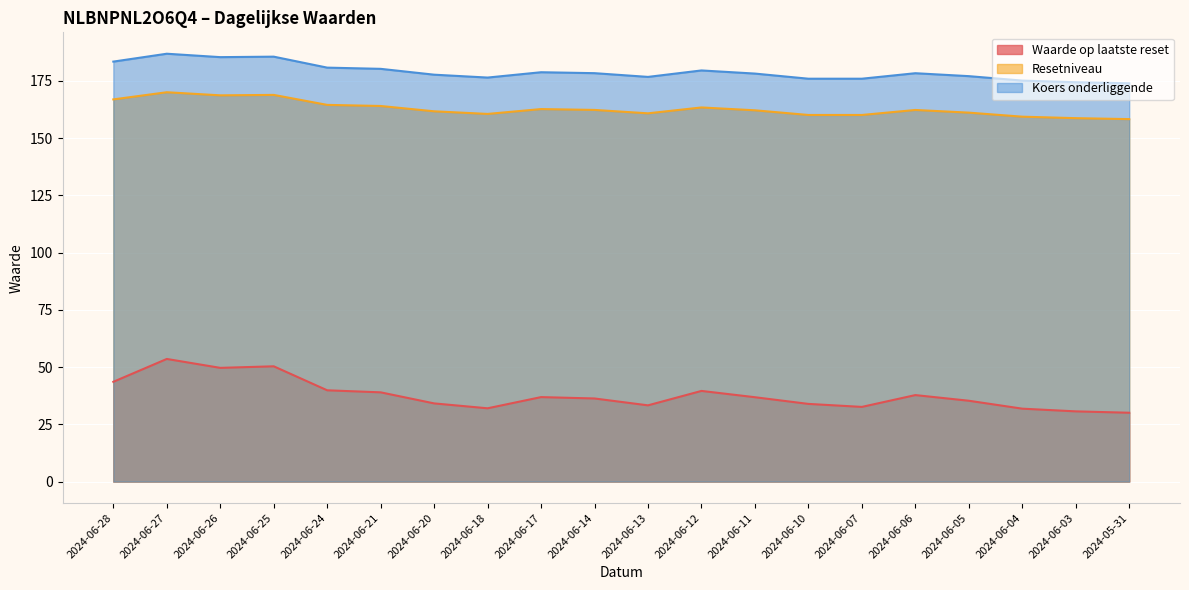

Between 2024-06-13 and 2024-06-11, which series saw the biggest shift?

Waarde op laatste reset